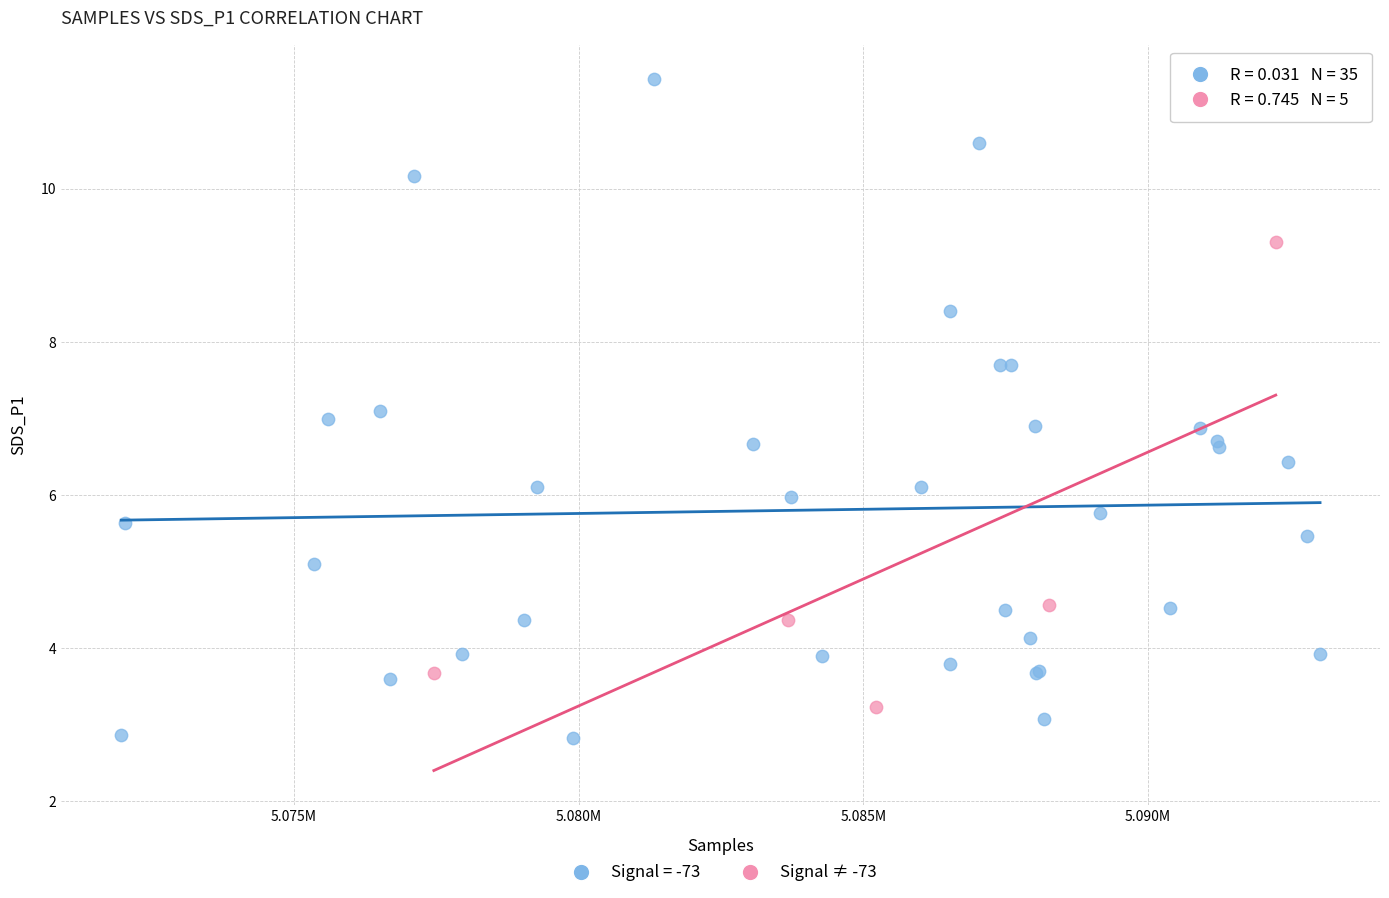

Which series reaches the maximum Y coordinate?

Signal = -73